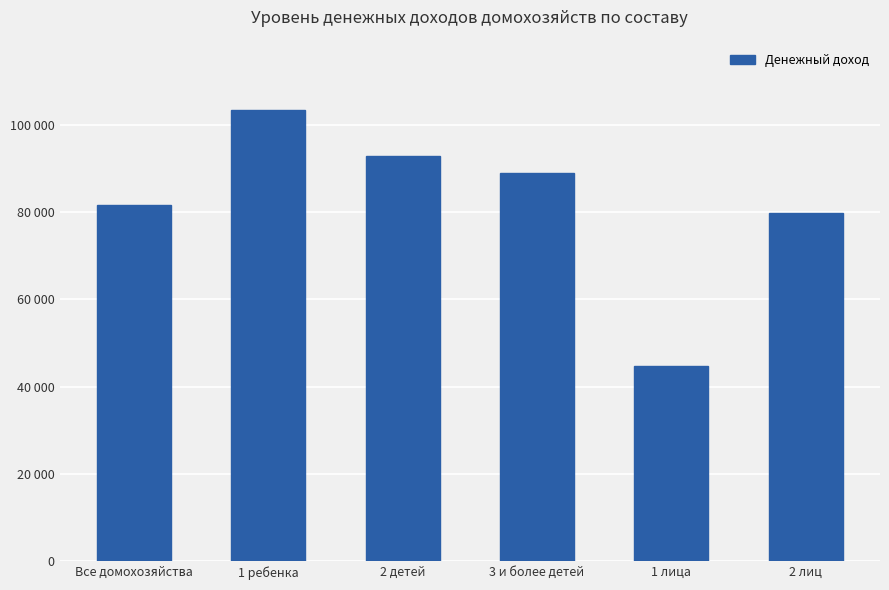

Between 3 и более детей and 2 лиц, which is larger?

3 и более детей